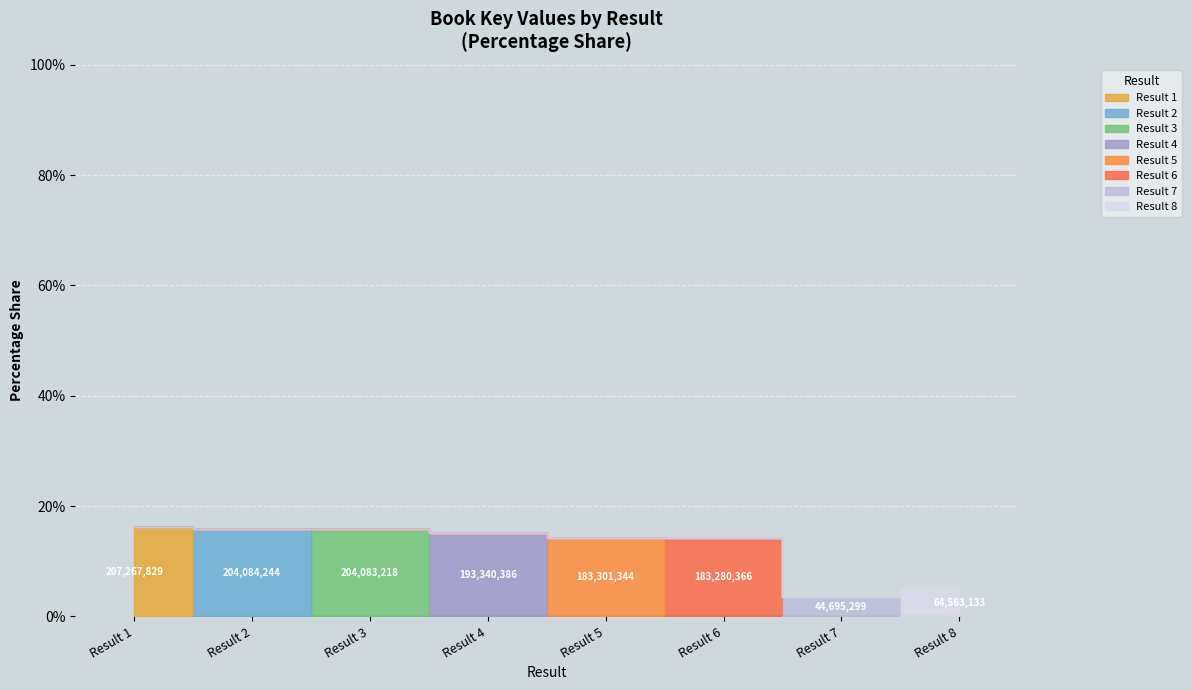

What is the change in value from Result 3 to Result 5?

-1.6